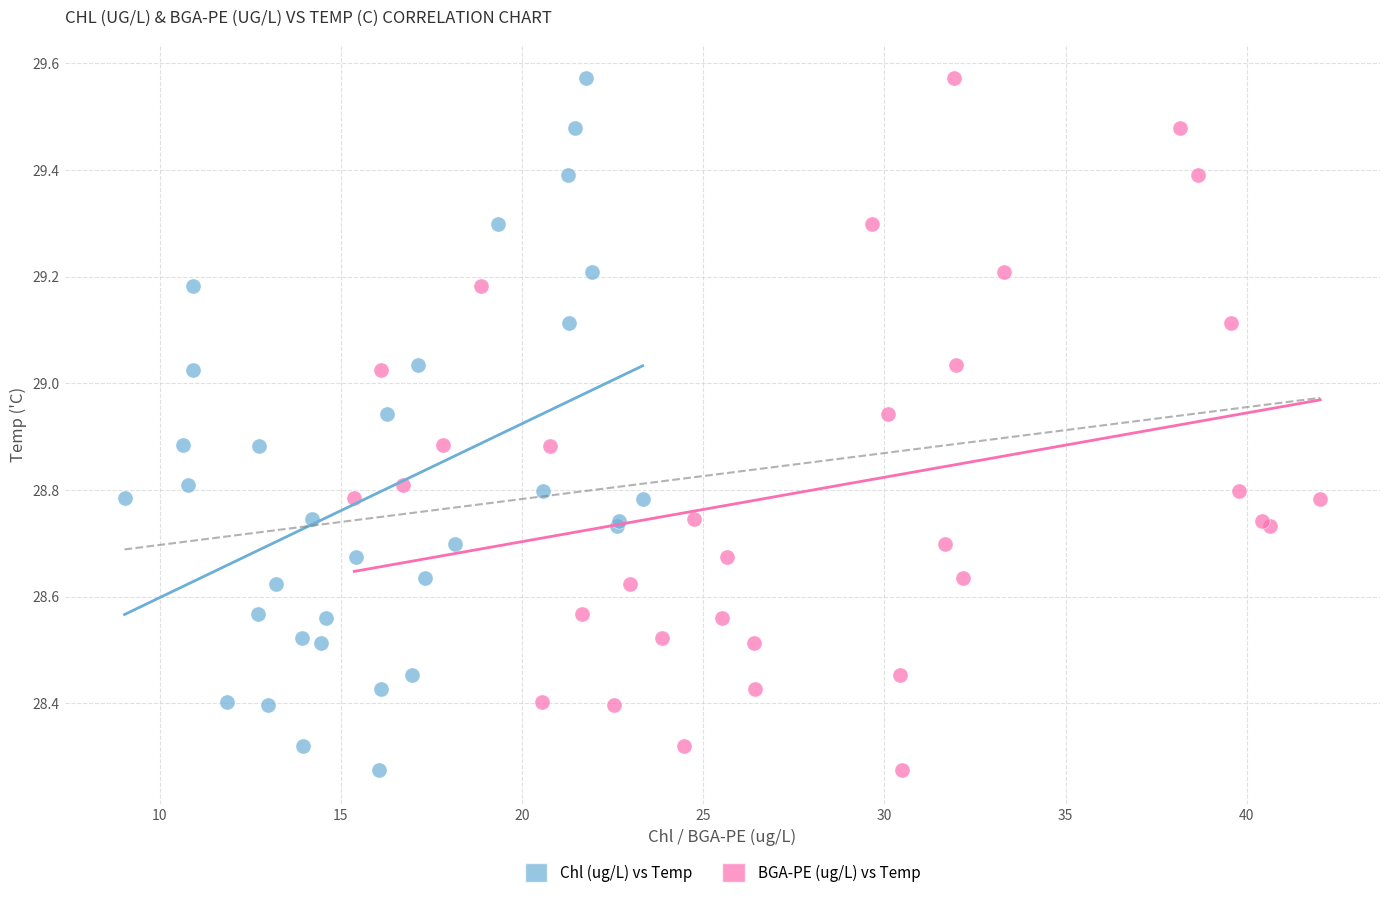

What are all the series names shown in the legend?

Chl (ug/L) vs Temp, BGA-PE (ug/L) vs Temp